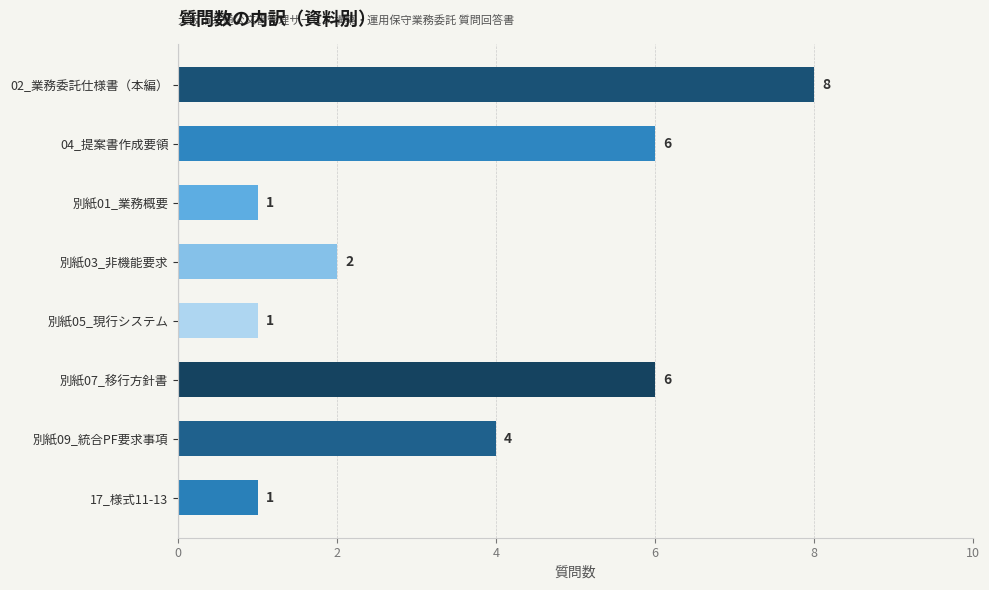

What is the label of the 4th bar from the bottom?

別紙05_現行システム